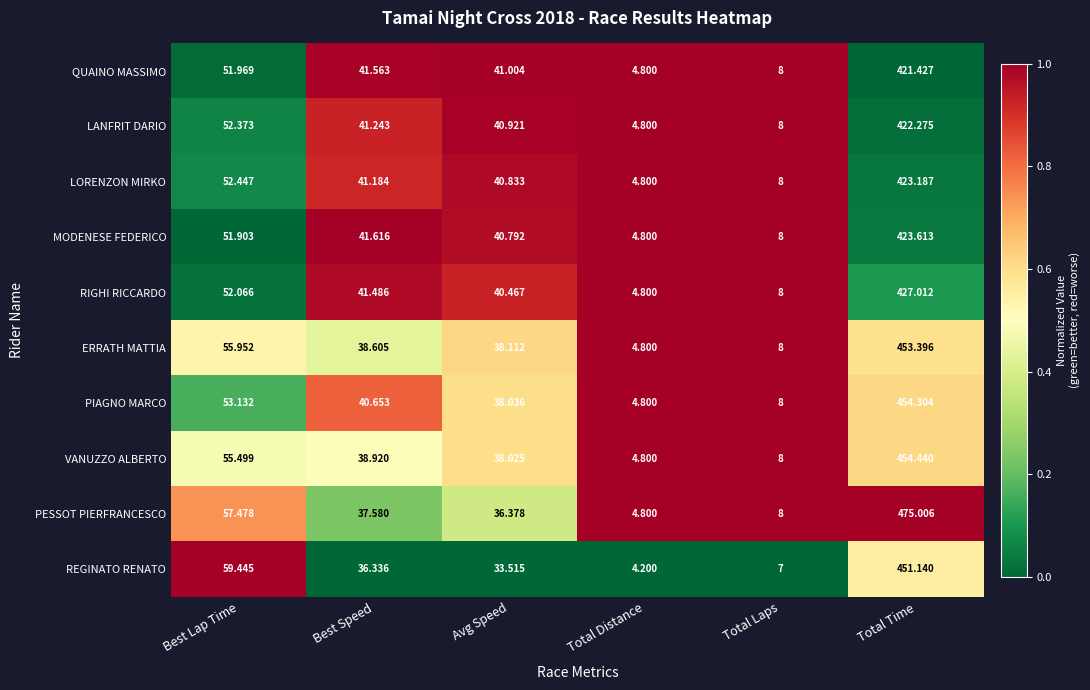

Rank the series by their maximum value, from highest to lowest.

PESSOT PIERFRANCESCO, VANUZZO ALBERTO, PIAGNO MARCO, ERRATH MATTIA, REGINATO RENATO, RIGHI RICCARDO, MODENESE FEDERICO, LORENZON MIRKO, LANFRIT DARIO, QUAINO MASSIMO